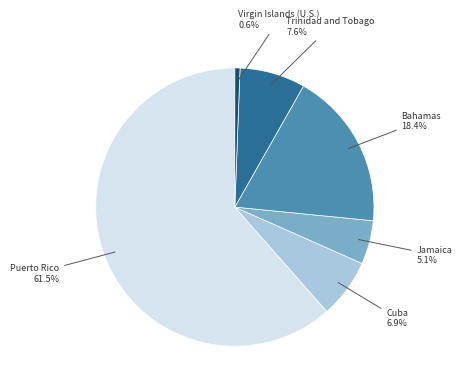

Is there any slice that represents more than half of the pie?

Yes